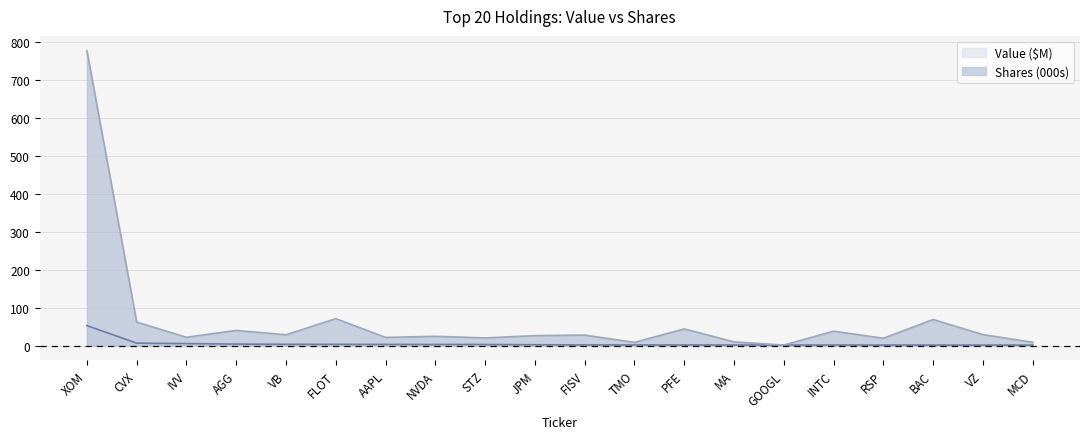

What is the difference between the highest and lowest values at VZ?

27.6